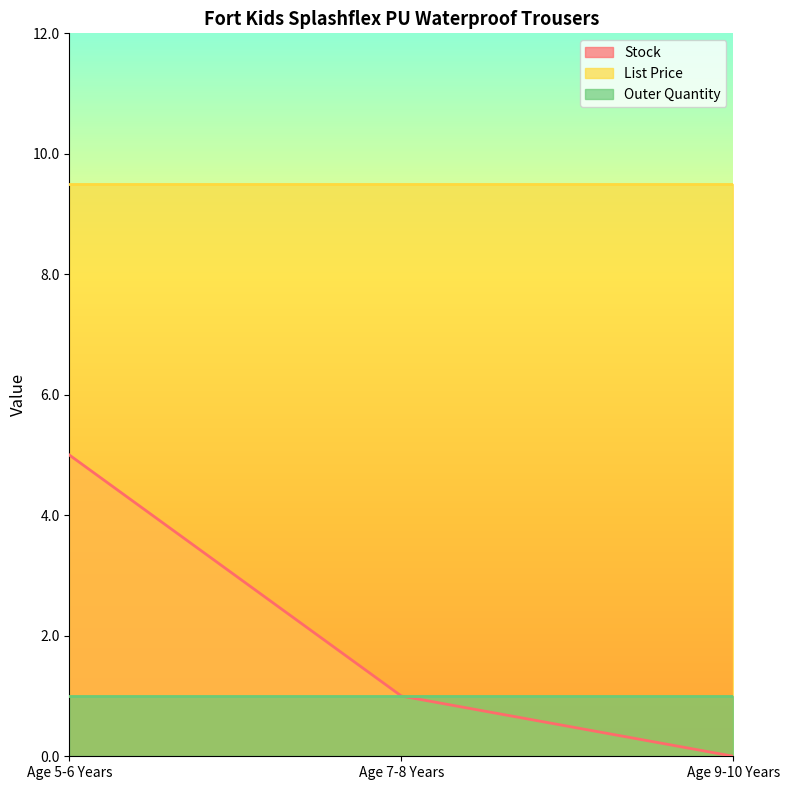

Is it true that List Price equals 9.5 at Age 9-10 Years?

True